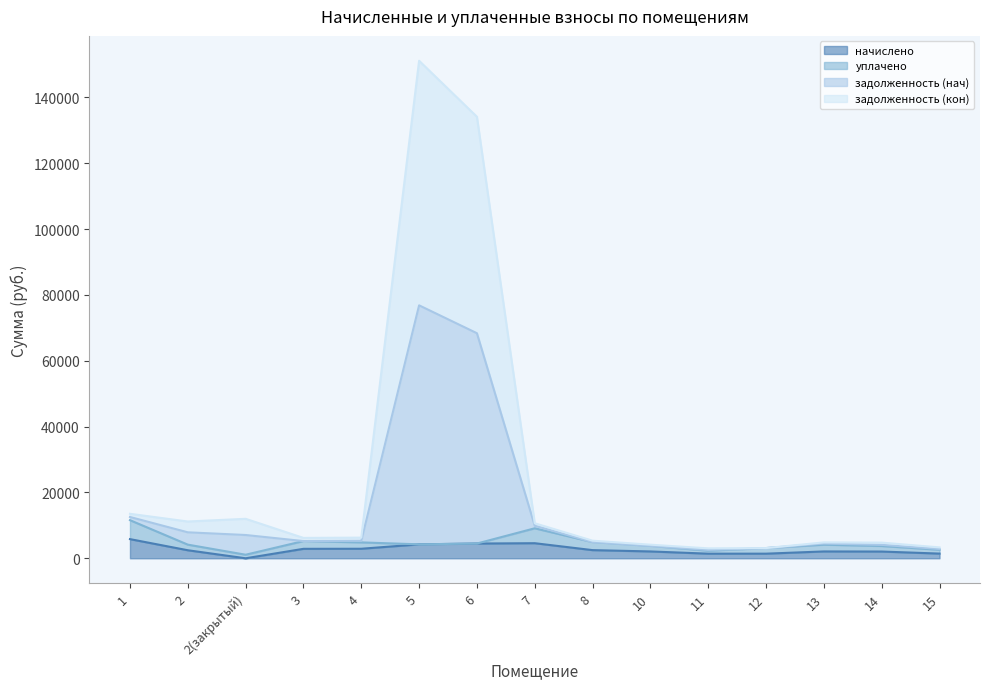

The value of начислено at 15 is 1424.2. True or false?

True